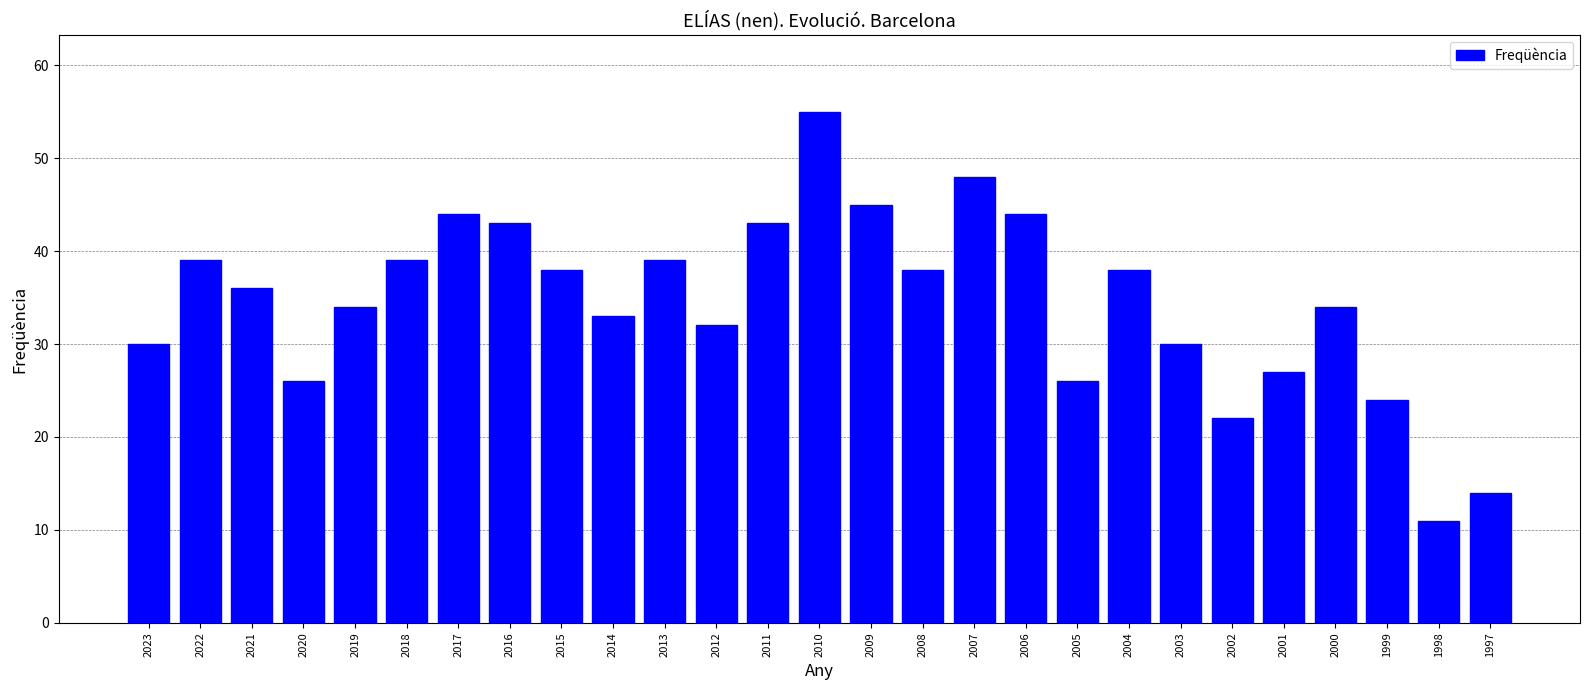

Reading right to left, what are all the values shown in this chart?

14	11	24	34	27	22	30	38	26	44	48	38	45	55	43	32	39	33	38	43	44	39	34	26	36	39	30